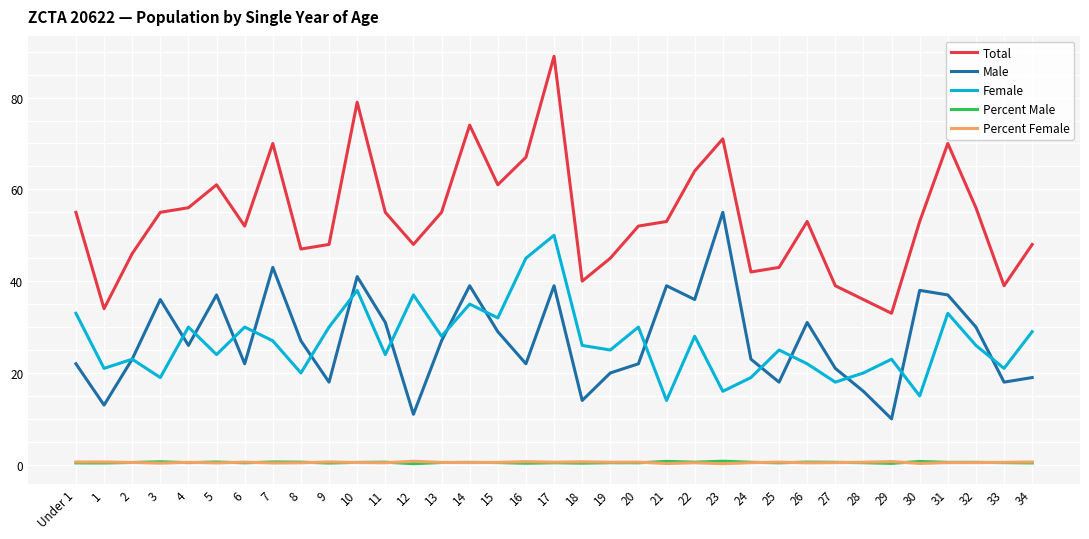

Does the chart have visible grid lines?

Yes